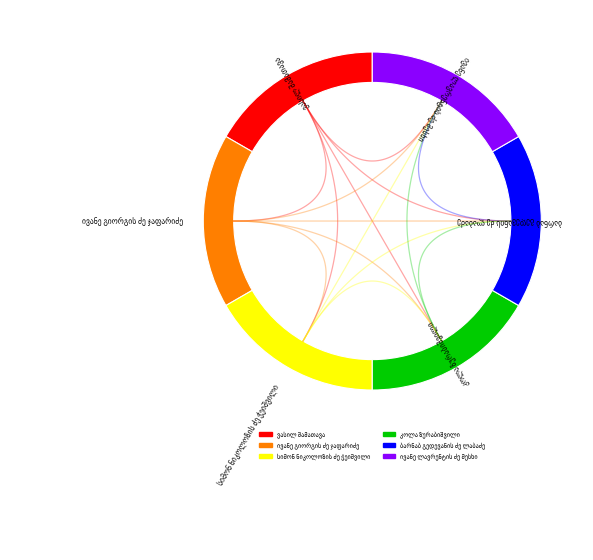

To the nearest percent, what is the average slice percentage?

17%